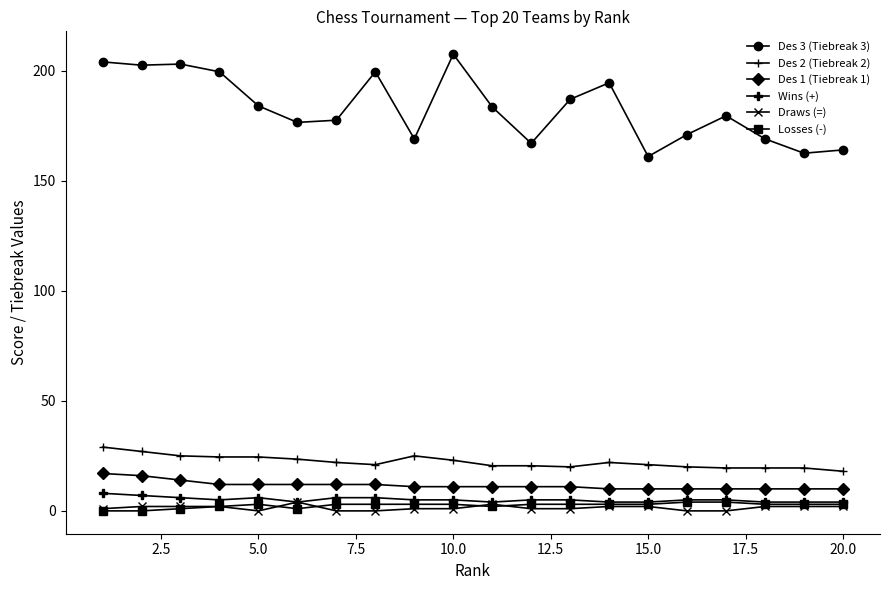

Which series has the largest total across all categories?

Des 3 (Tiebreak 3)